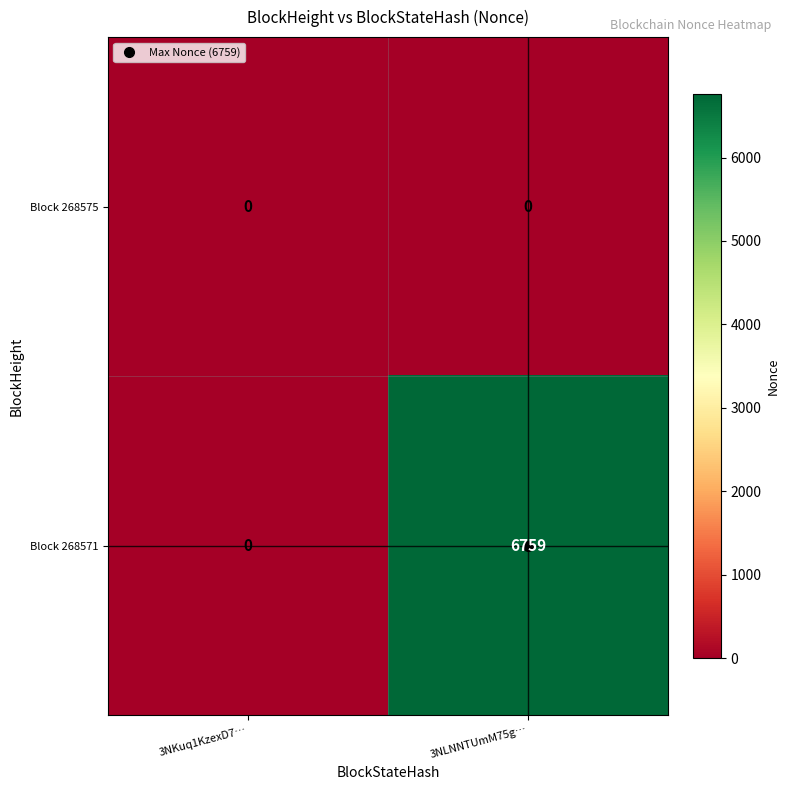

Which series has the largest total across all categories?

Block 268571